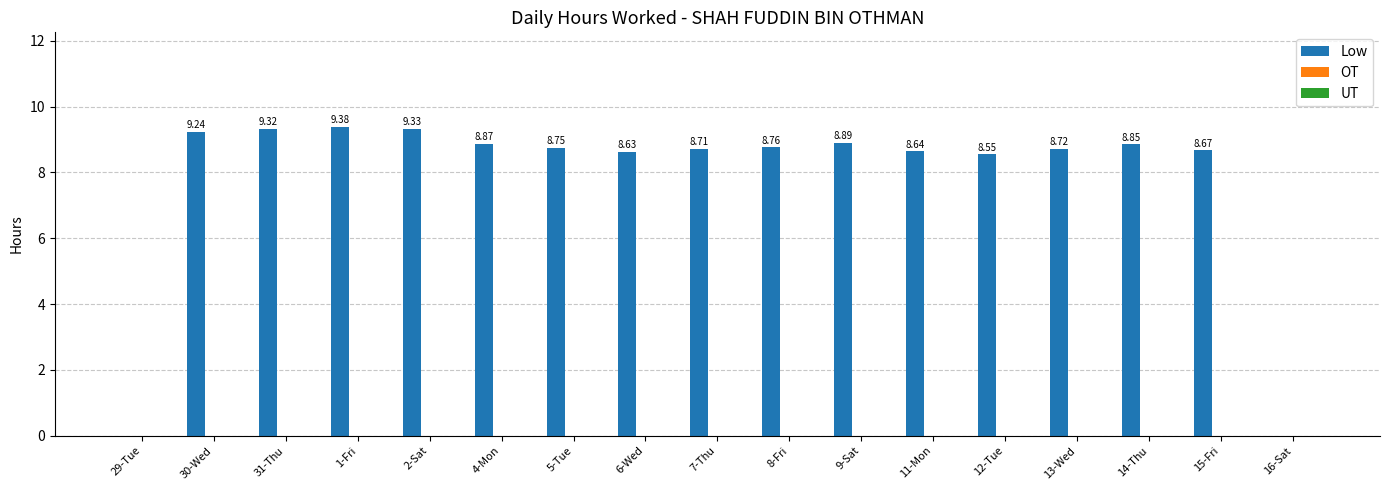

Approximately how many times larger is the value at 9-Sat compared to 11-Mon?

1.0